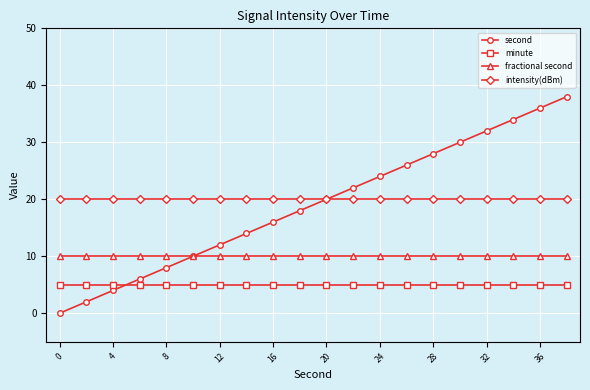

List the series in order of their peak value, highest first.

second, intensity(dBm), fractional second, minute